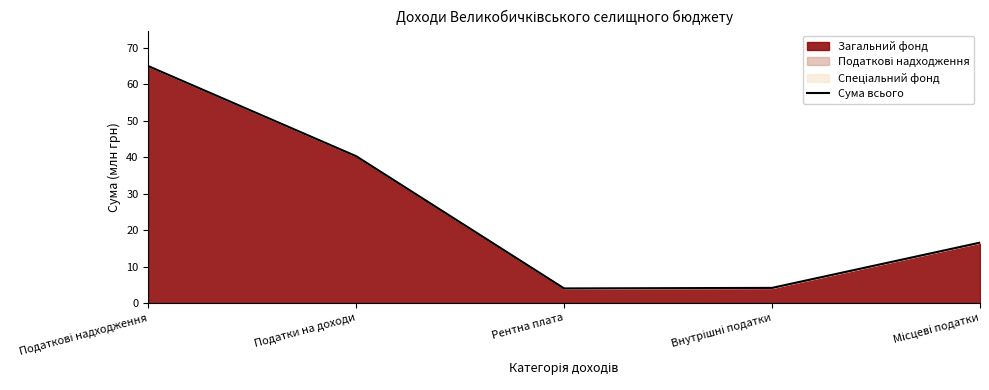

The chart shows a value of 5.6 at Внутрішні податки. True or false?

False